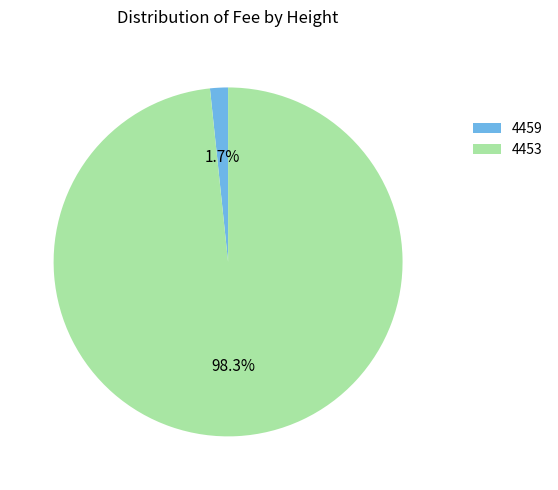

Which slice represents more than half of the pie?

4453